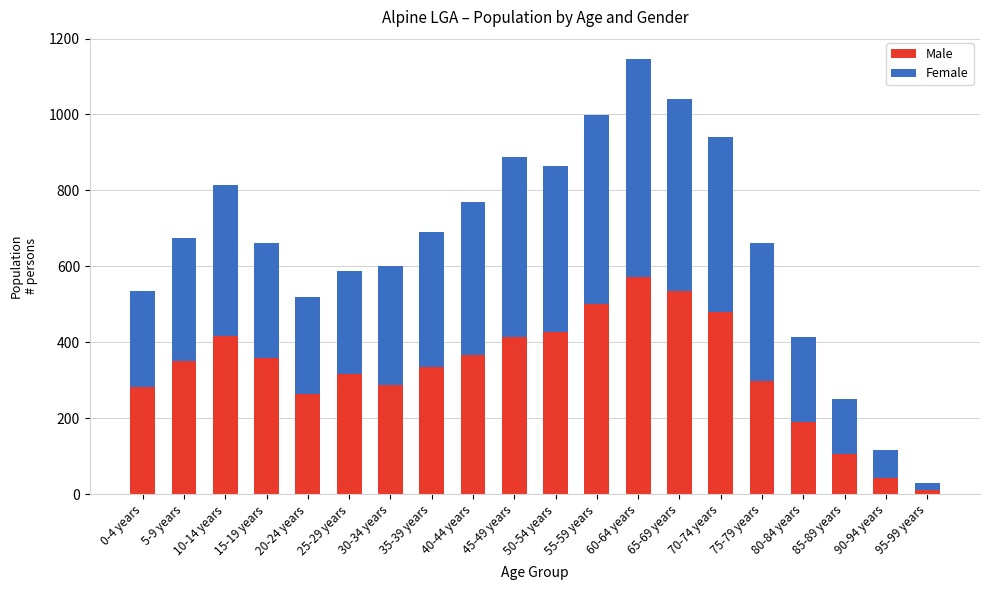

What is the difference between the maximum and minimum values in the Male series?

560